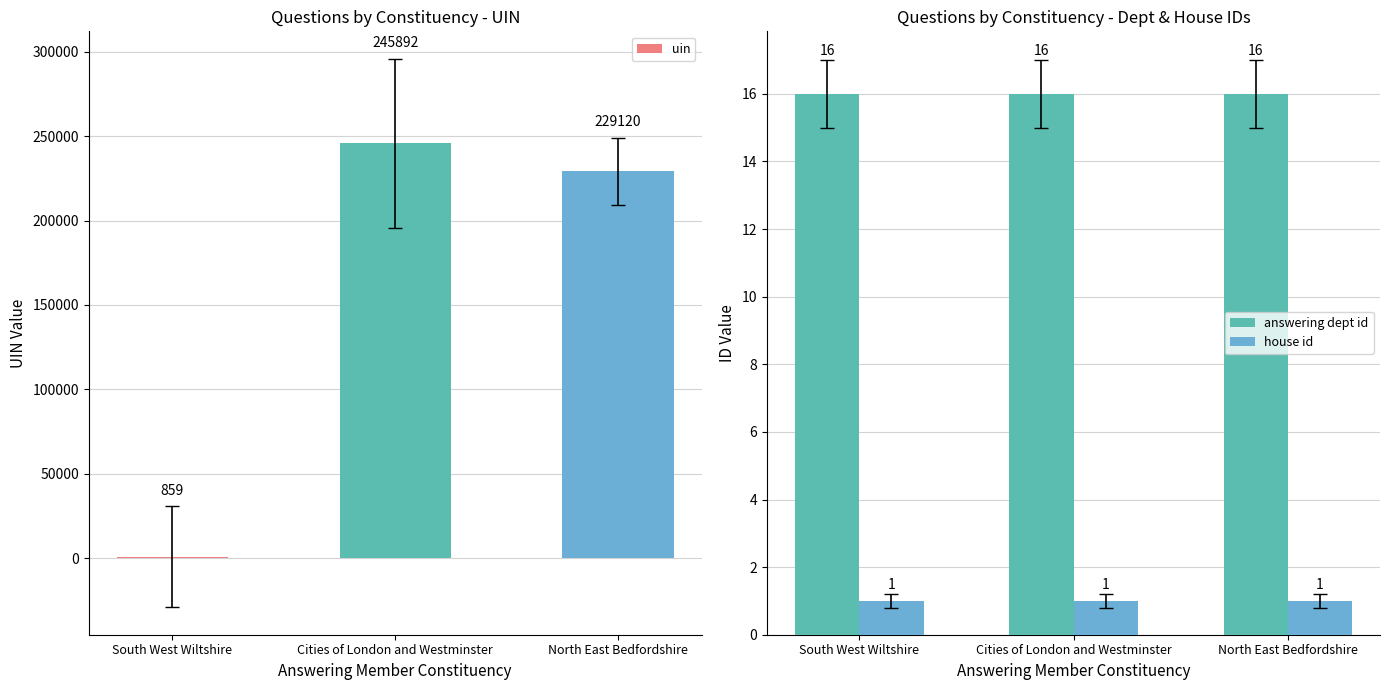

Is it true that answering dept id equals 28 at North East Bedfordshire?

False